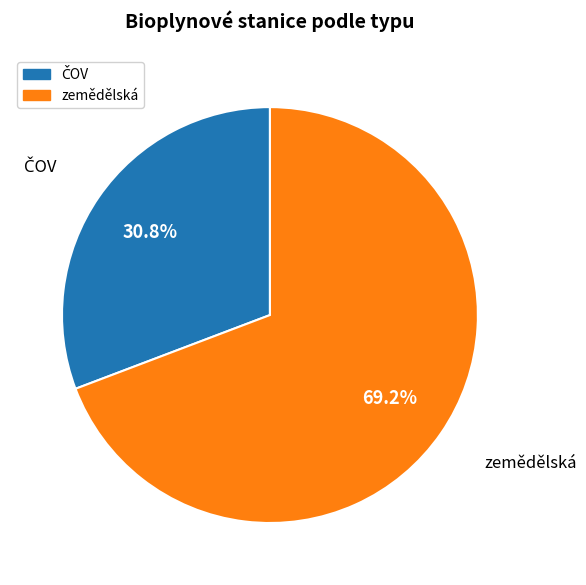

How much of the chart is everything except zemědělská?

30.8%